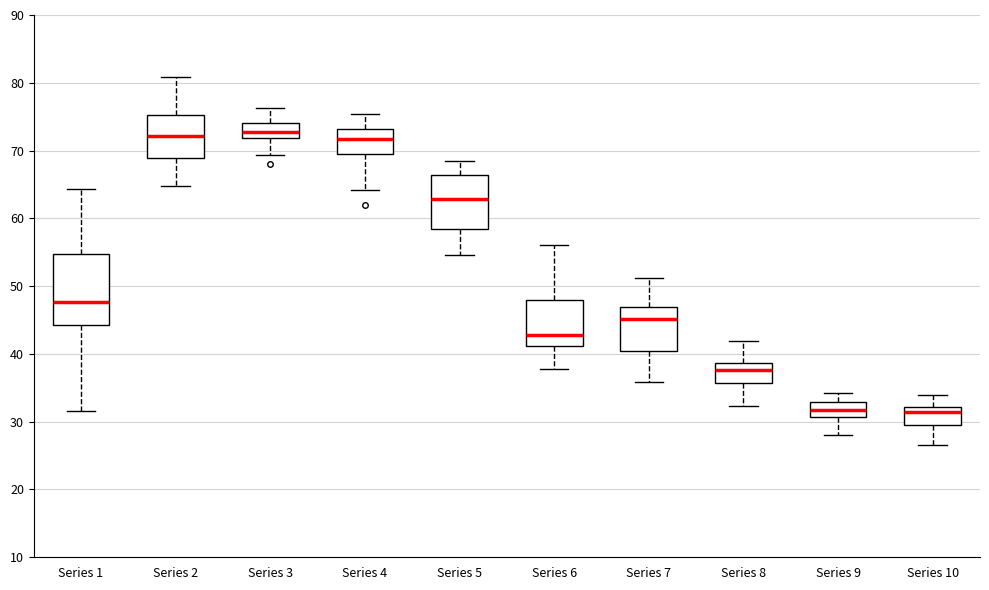

Comparing the boxes themselves (not the whiskers), which one is the tallest?

Series 1